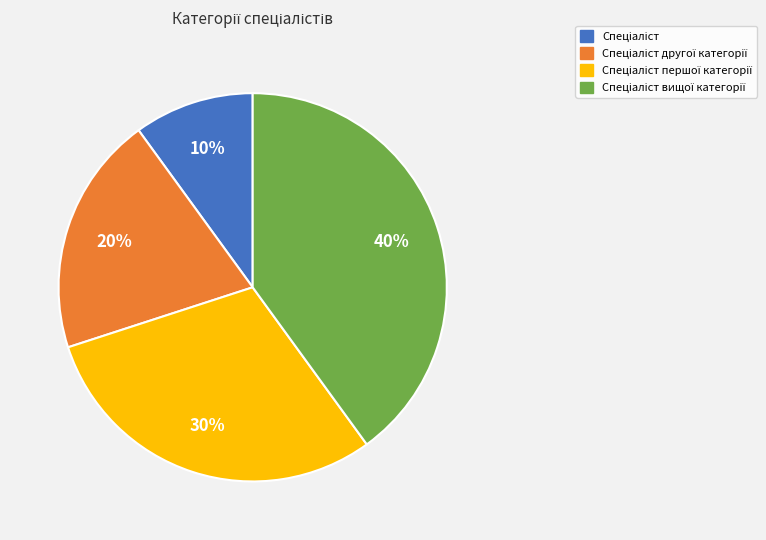

Is there a majority slice in this chart?

No